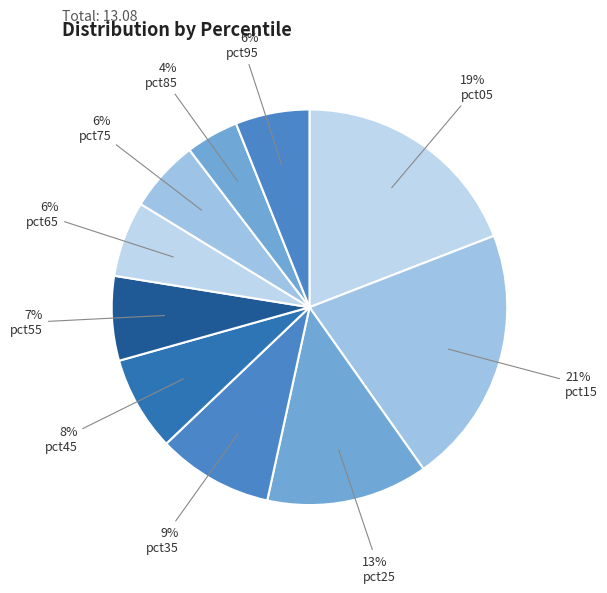

Is pct55 the majority of the pie?

No